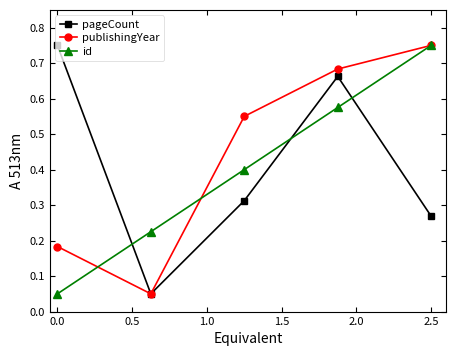

How many intersections are there between pageCount and id?

3